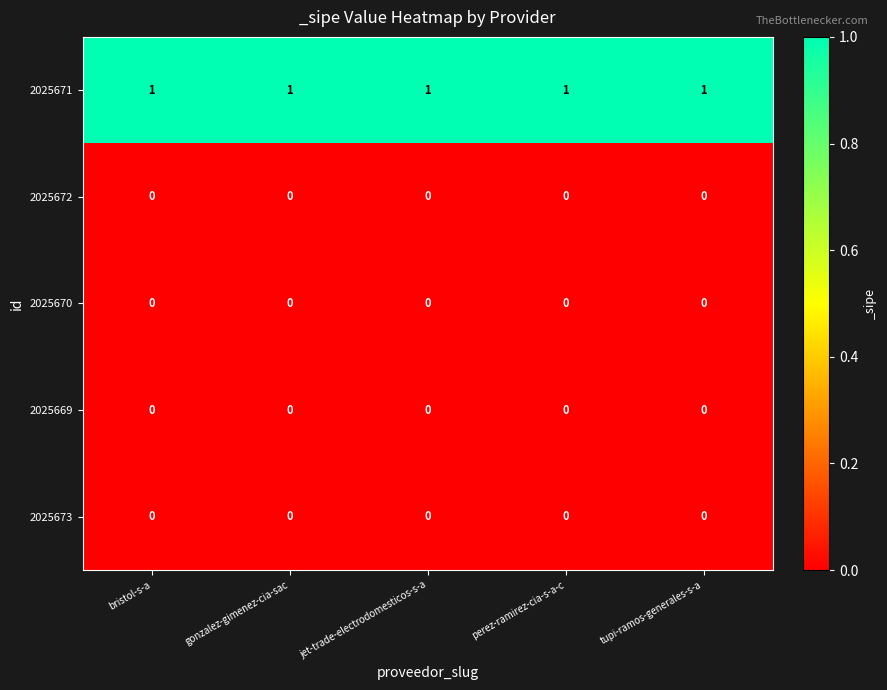

At how many categories does at least one series exceed 0?

5